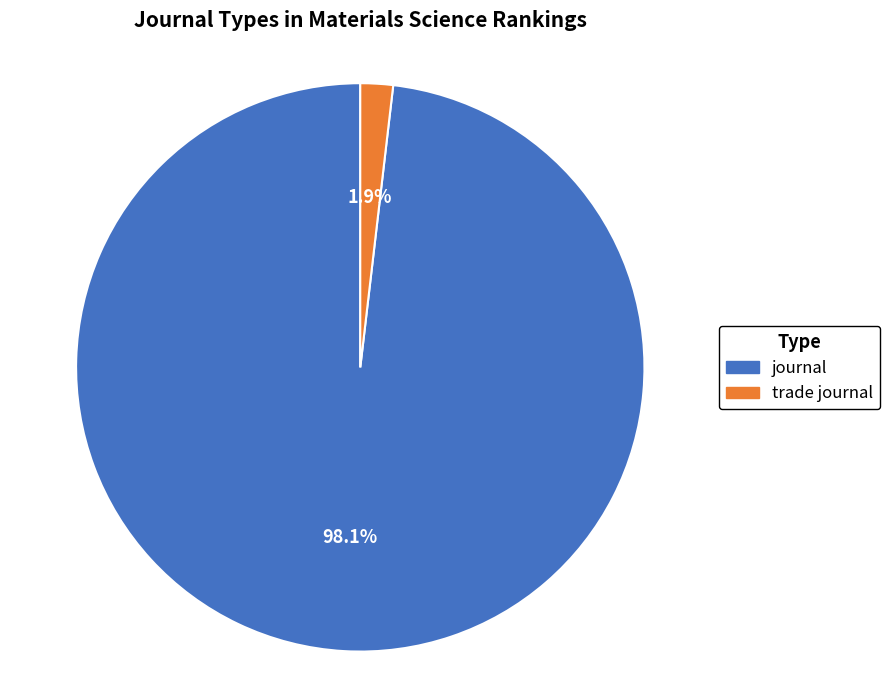

Combined, what portion of the pie is journal and trade journal?

100.0%